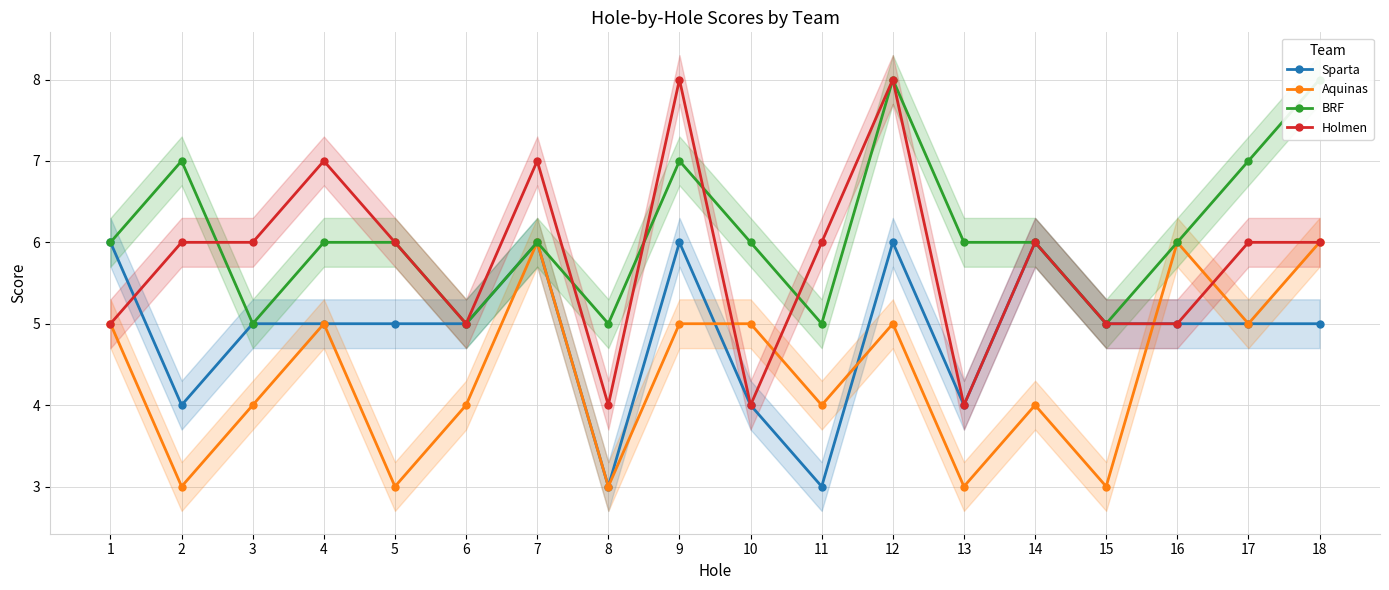

What is the difference between the second highest and minimum values in the Aquinas series?

3